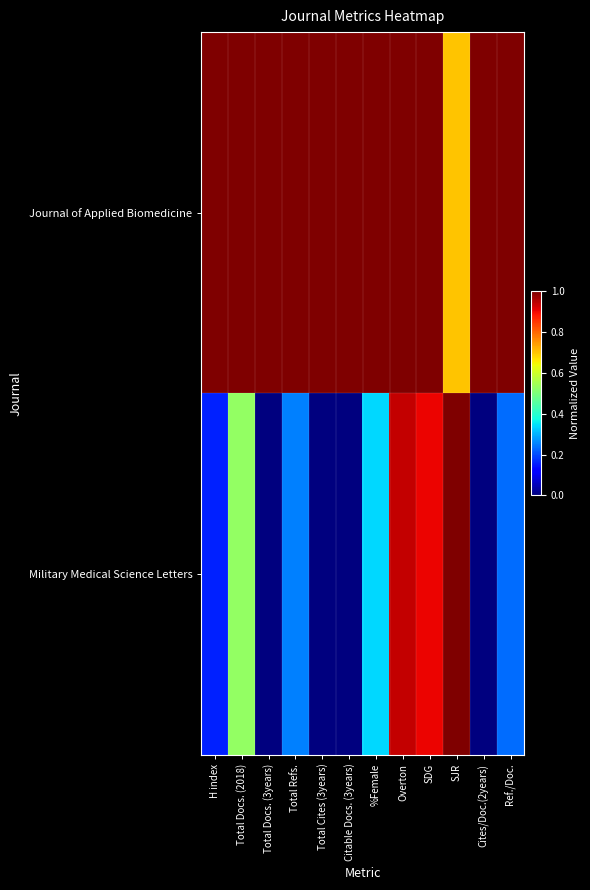

At how many categories does at least one series exceed 0?

12